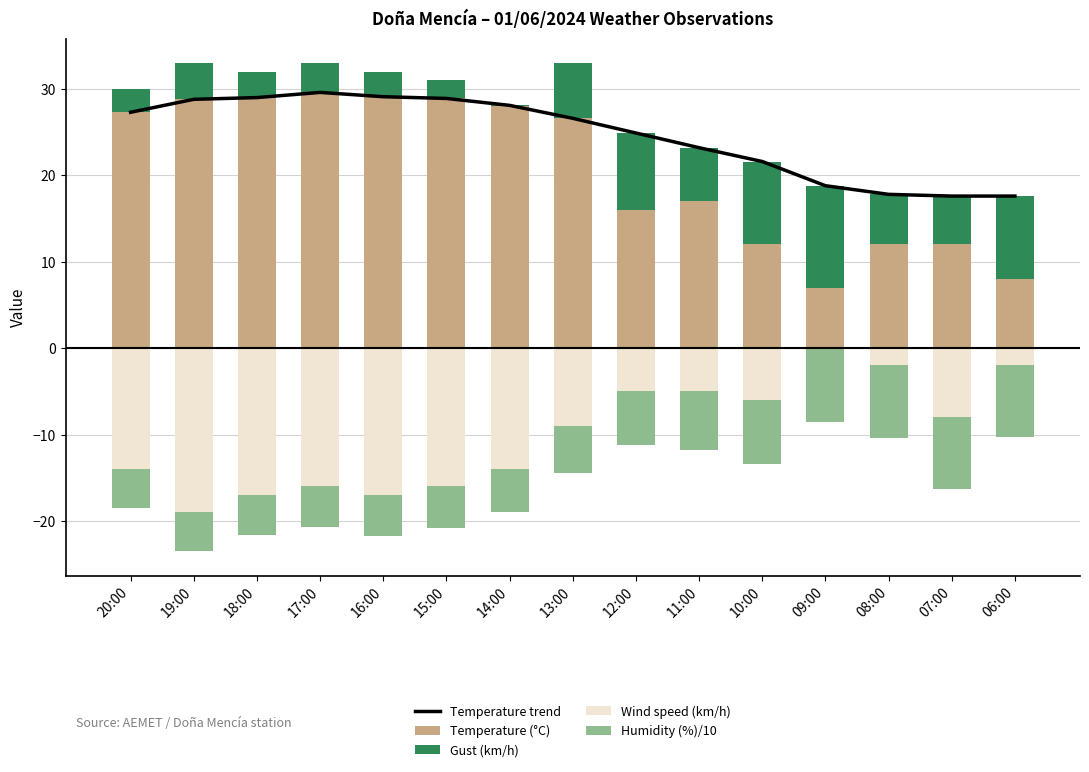

What is the lowest value of the Humidity (%)/10 series?

-8.5